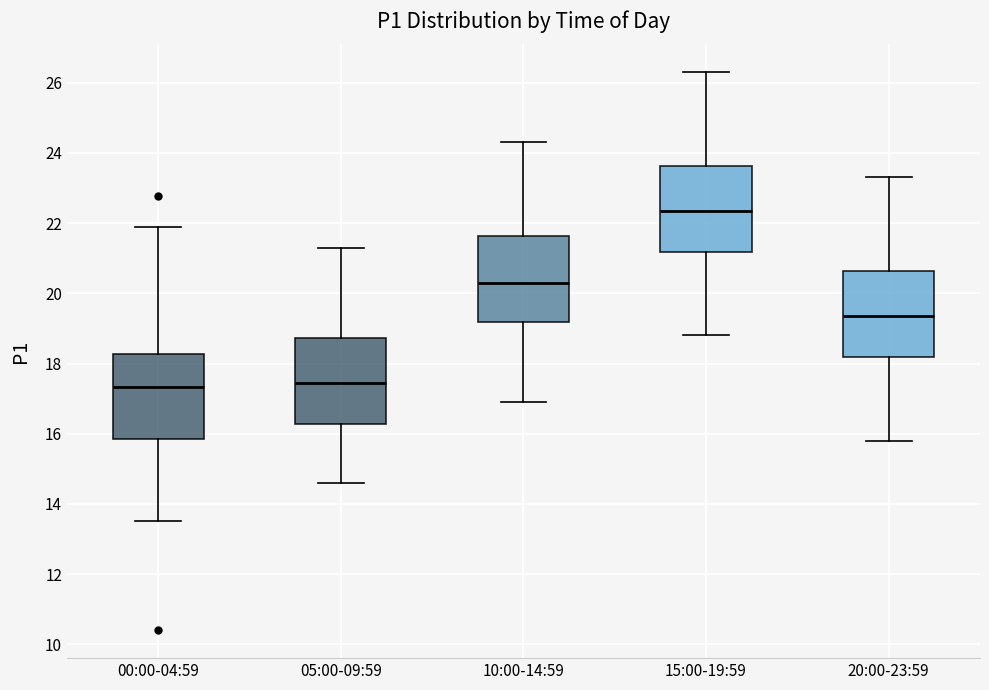

Reading left to right, read every box against the y-axis: the position of its median line, the range the box covers, and the ends of its whiskers. The values are not printed on the chart, so give them approximately, as read against the axis.

00:00-04:59: median 17.4, box 15.8 to 18.2, whiskers 13.6 to 21.8
05:00-09:59: median 17.4, box 16.2 to 18.8, whiskers 14.6 to 21.4
10:00-14:59: median 20.4, box 19.2 to 21.6, whiskers 17.0 to 24.4
15:00-19:59: median 22.4, box 21.2 to 23.6, whiskers 18.8 to 26.4
20:00-23:59: median 19.4, box 18.2 to 20.6, whiskers 15.8 to 23.4